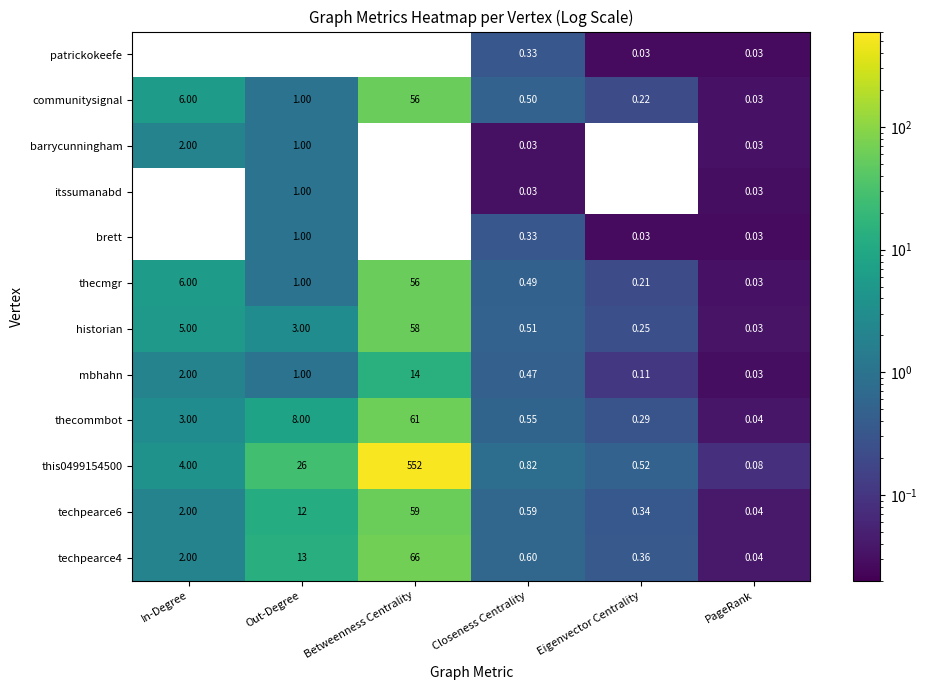

Rank the categories by communitysignal value from lowest to highest.

PageRank, Eigenvector Centrality, Closeness Centrality, Out-Degree, In-Degree, Betweenness Centrality